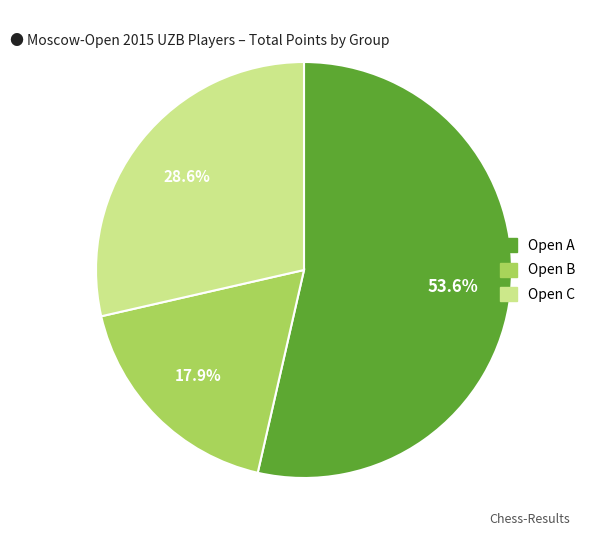

Combined, do Open B and Open C account for over 50%?

No